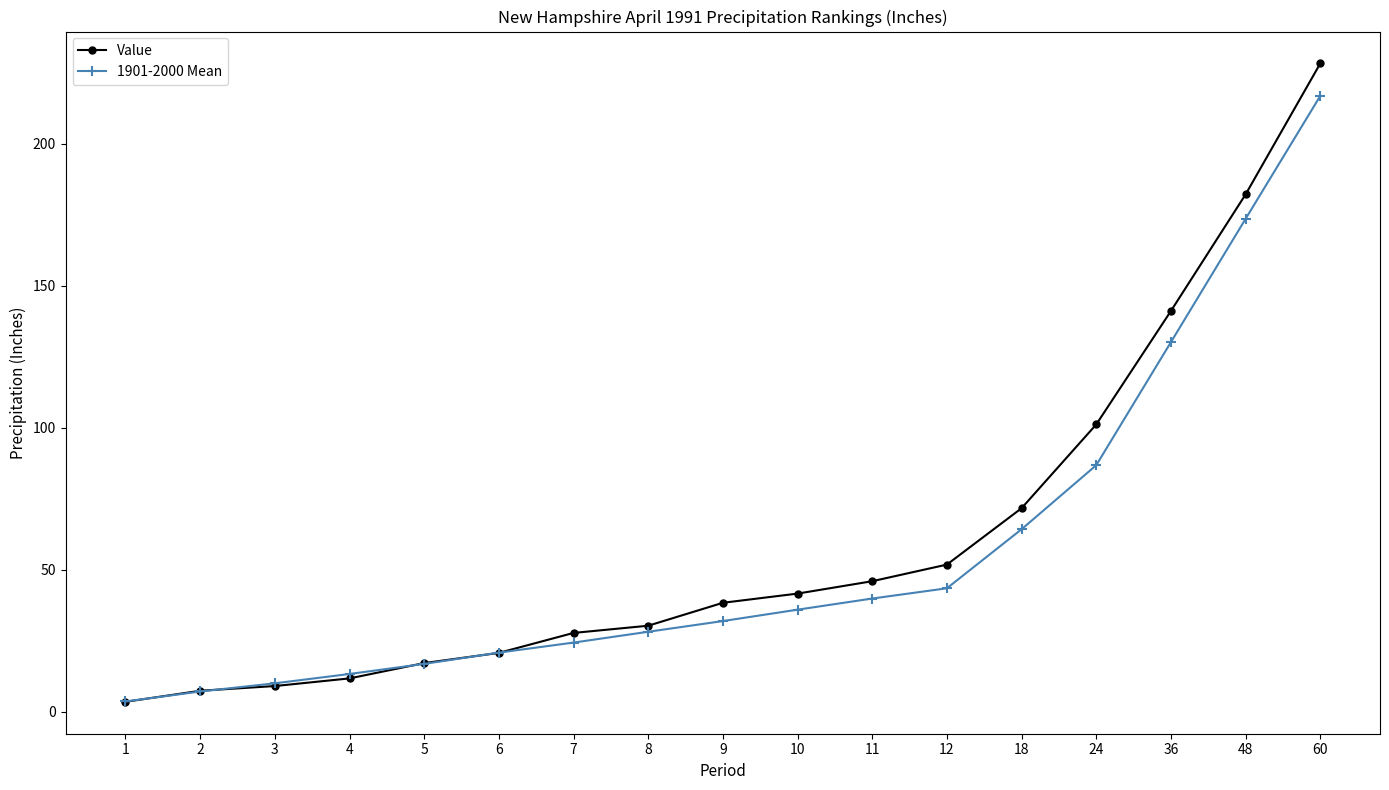

True or false: Value has a value of 25.8 at 10.

False